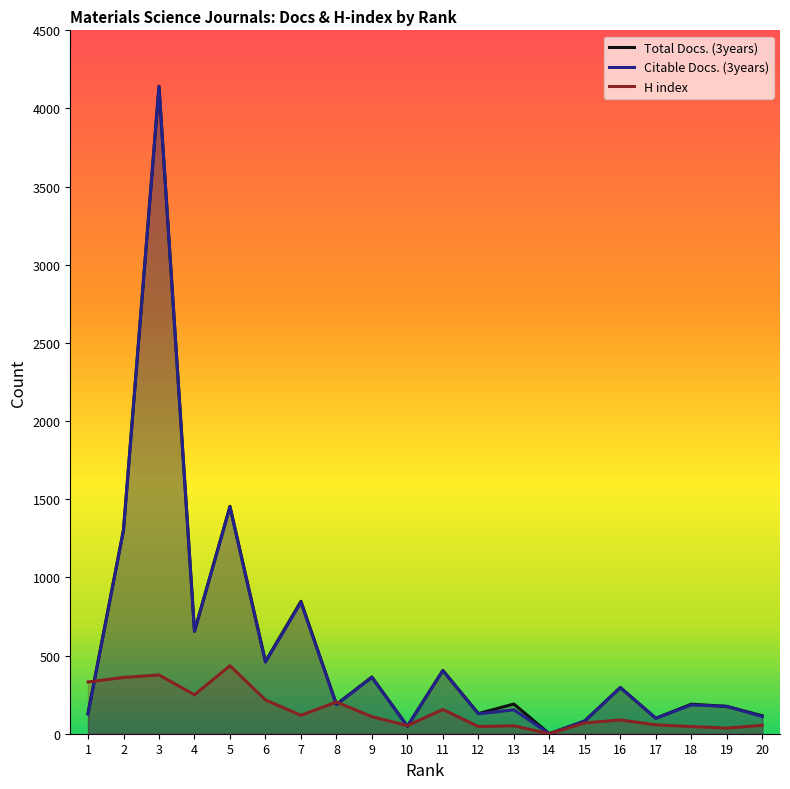

What is the difference between the second highest and second lowest values in the Citable Docs. (3years) series?

1401